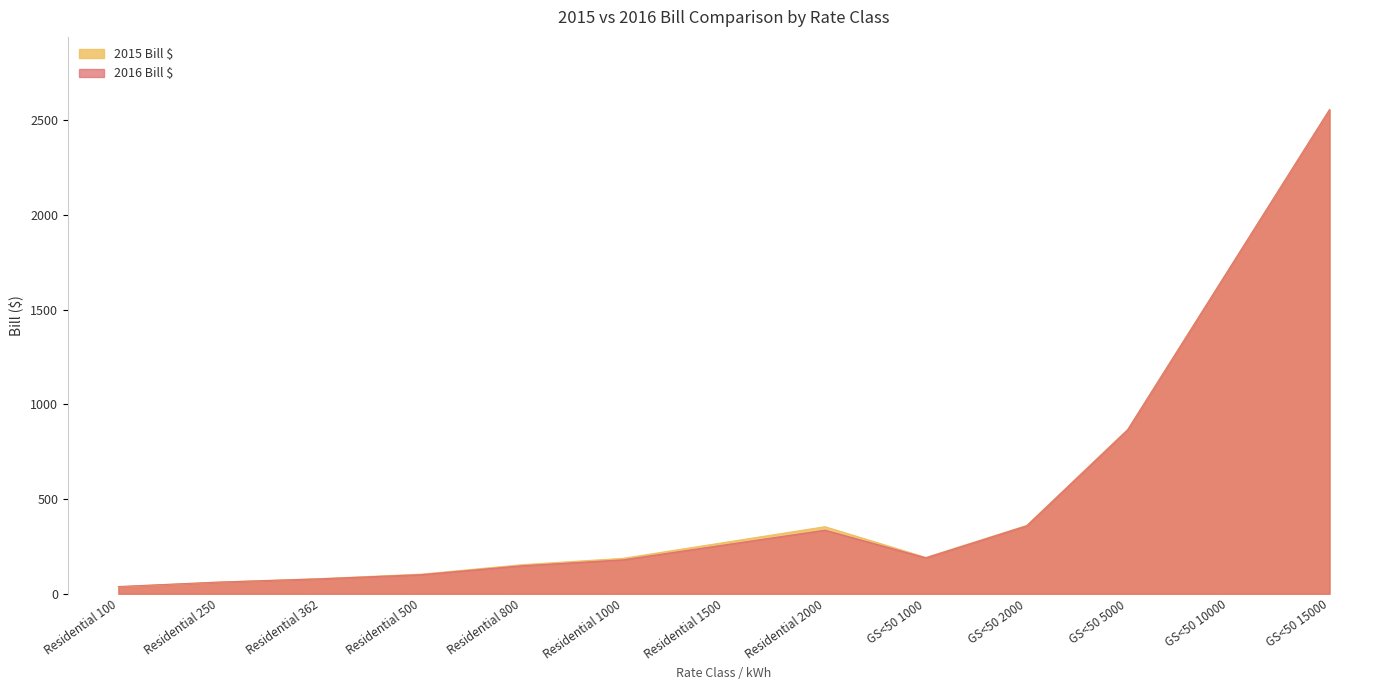

Reading left to right, transcribe all the data shown in this chart.

2015 Bill $: Residential 100=36.6	Residential 250=61.7	Residential 362=80.0	Residential 500=103.4	Residential 800=153.5	Residential 1000=186.9	Residential 1500=270.4	Residential 2000=353.8	GS<50 1000=191.8	GS<50 2000=360.6	GS<50 5000=867.1	GS<50 10000=1711.2	GS<50 15000=2555.3
2016 Bill $: Residential 100=38.1	Residential 250=61.6	Residential 362=78.7	Residential 500=100.7	Residential 800=147.7	Residential 1000=179.0	Residential 1500=257.4	Residential 2000=335.7	GS<50 1000=189.6	GS<50 2000=358.6	GS<50 5000=865.6	GS<50 10000=1710.7	GS<50 15000=2555.8